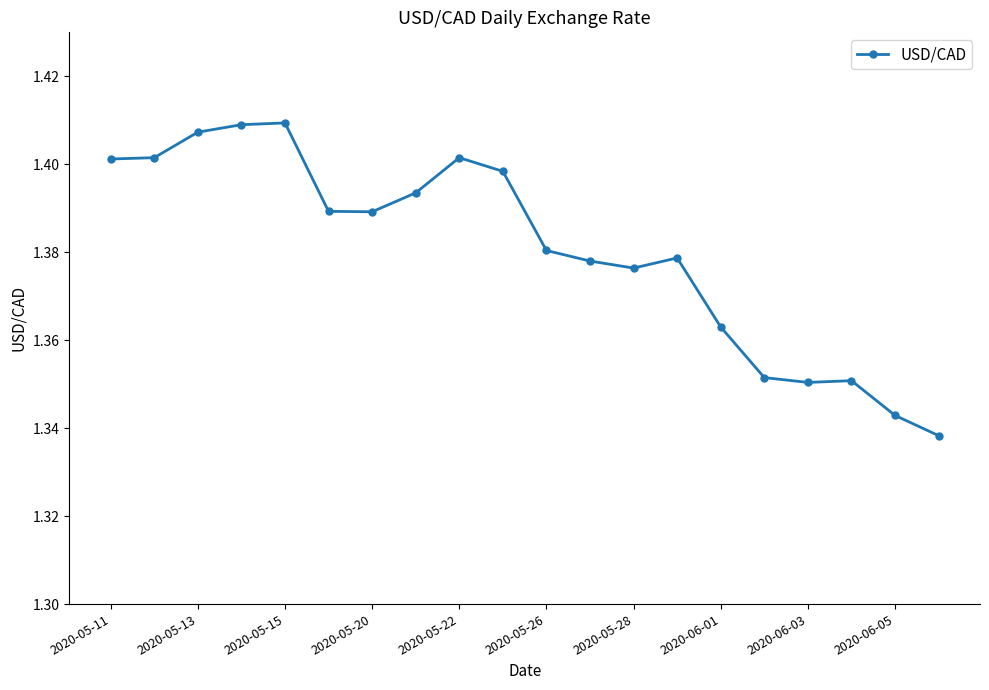

Does the chart have visible grid lines?

No